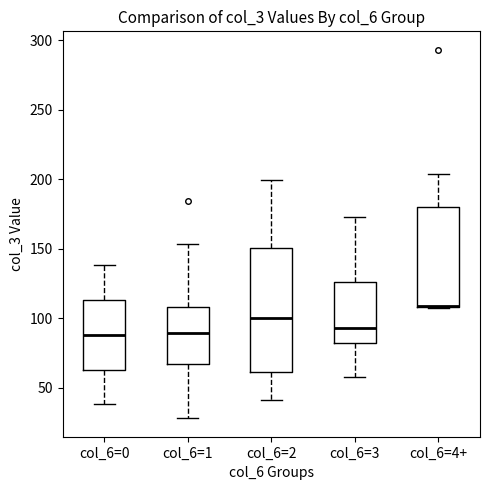

Where does the median line of the box for col_6=2 sit on the y-axis? The values are not printed on the chart, so give them approximately, as read against the axis.

100